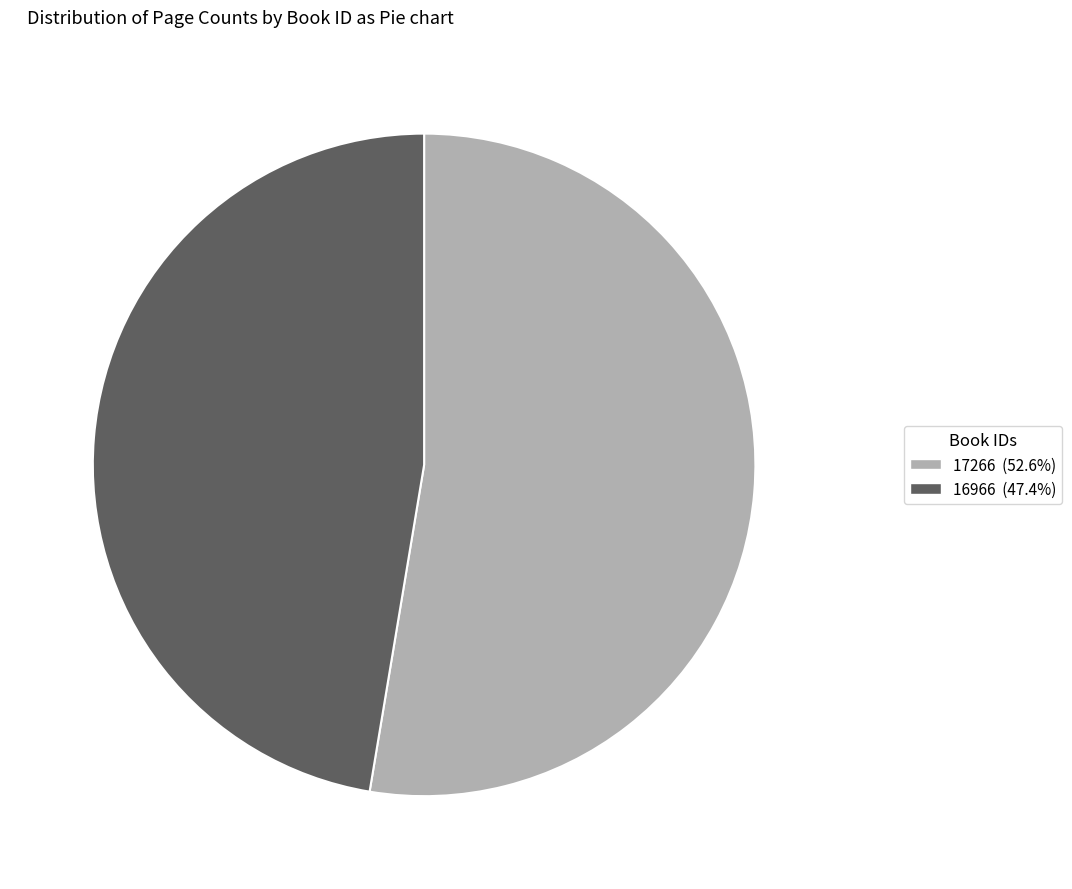

Is the sum of 17266 (52.6%) and 16966 (47.4%) greater than half?

Yes